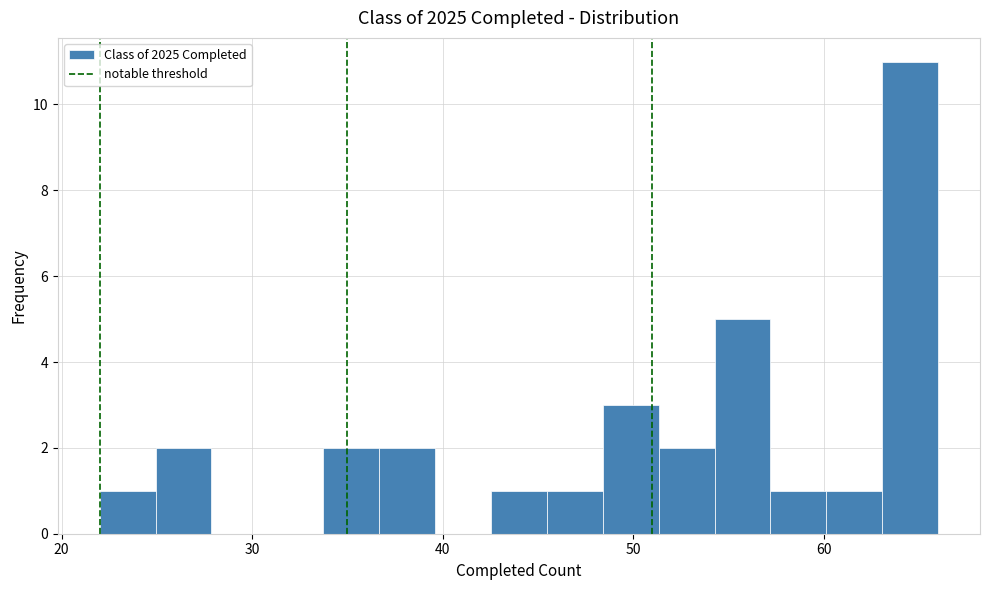

Around what value on the x-axis is the tallest bar? Give the approximate position of its centre, as read against the axis.

65